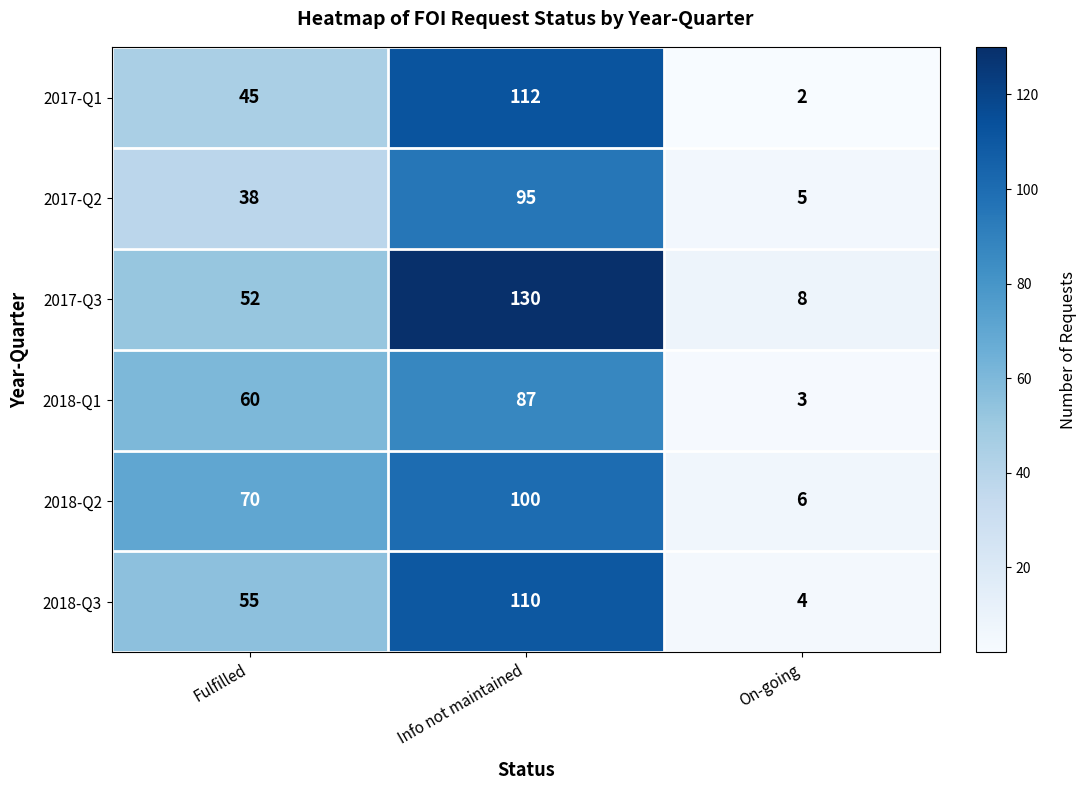

What is the sum of the 2017-Q2 values at On-going and Info not maintained?

100